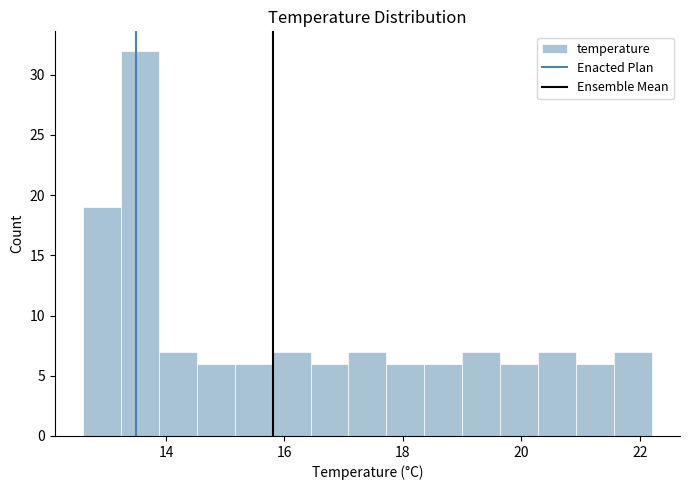

Around what value on the x-axis is the tallest bar? Give the approximate position of its centre, as read against the axis.

13.6